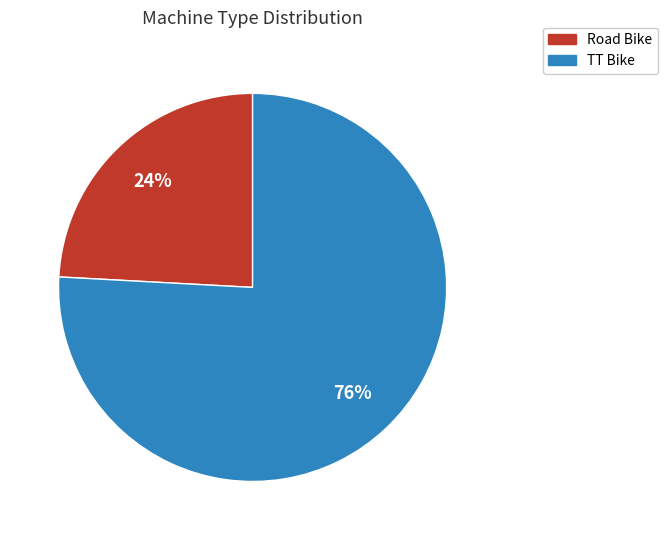

To the nearest percent, what is the combined percentage of Road Bike and TT Bike?

100%